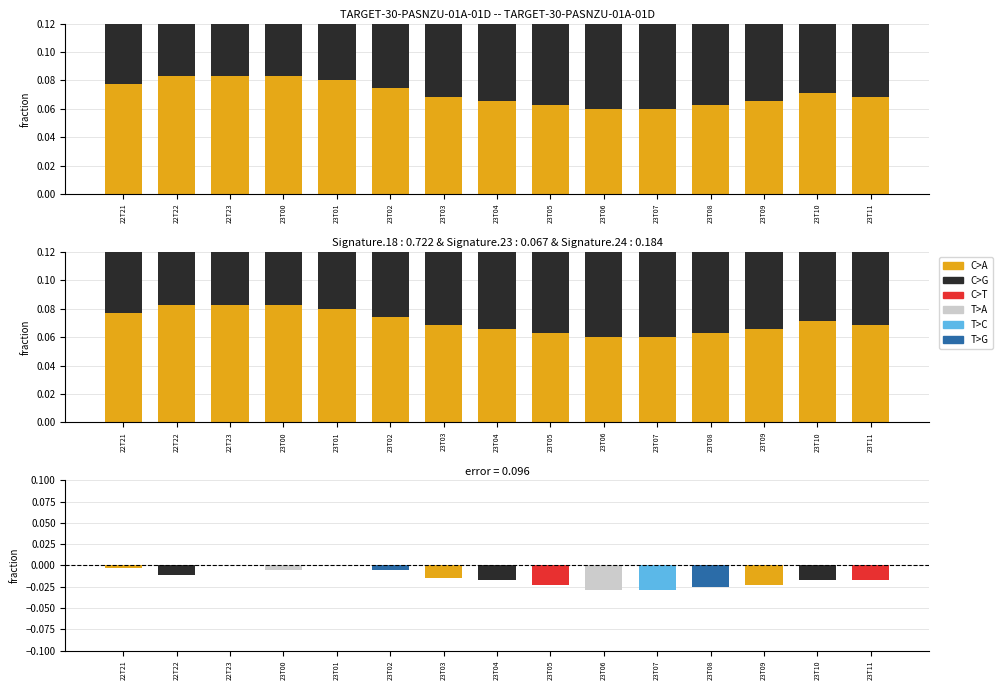

Reading left to right, transcribe all the data shown in this chart.

C>A: 0.1	0.1	0.1	0.1	0.1	0.1	0.1	0.1	0.1	0.1	0.1	0.1	0.1	0.1	0.1
C>G: 0.1	0.1	0.1	0.1	0.1	0.1	0.1	0.1	0.1	0.1	0.1	0.1	0.1	0.1	0.1
C>T: 0.1	0.1	0.1	0.1	0.1	0.1	0.0	0.0	0.0	0.1	0.1	0.1	0.1	0.1	0.1
T>A: 0.1	0.1	0.1	0.1	0.1	0.1	0.1	0.1	0.1	0.1	0.1	0.1	0.1	0.1	0.1
T>C: 0.1	0.1	0.1	0.1	0.1	0.1	0.1	0.1	0.1	0.1	0.1	0.1	0.1	0.1	0.1
T>G: 0.0	0.0	0.0	0.1	0.1	0.1	0.1	0.1	0.1	0.1	0.1	0.1	0.1	0.1	0.1